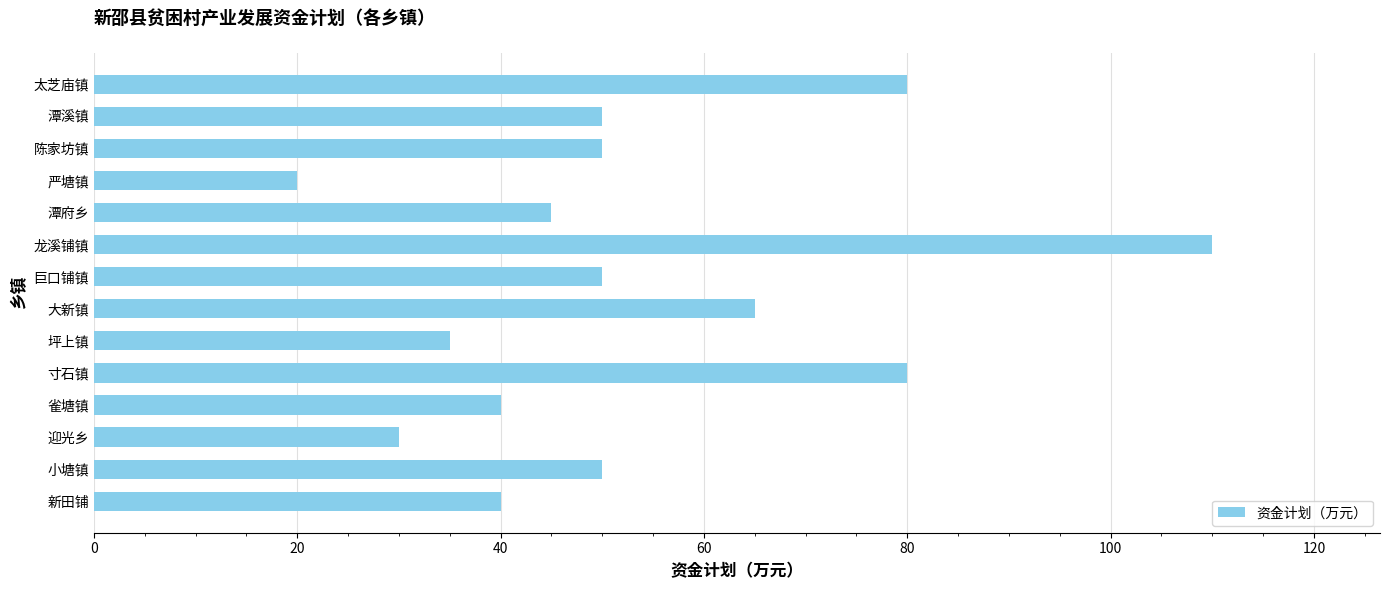

What is the approximate value at 严塘镇, to the nearest 10?

20